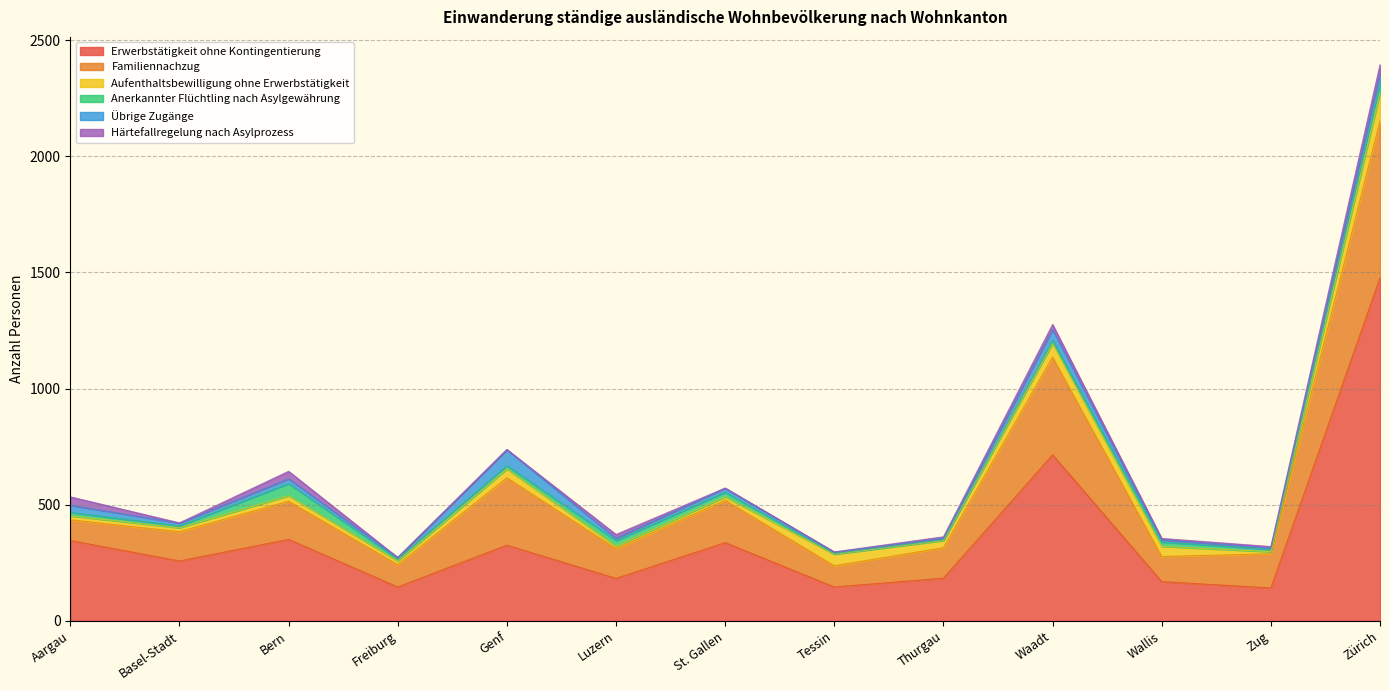

What position from the right is St. Gallen?

7